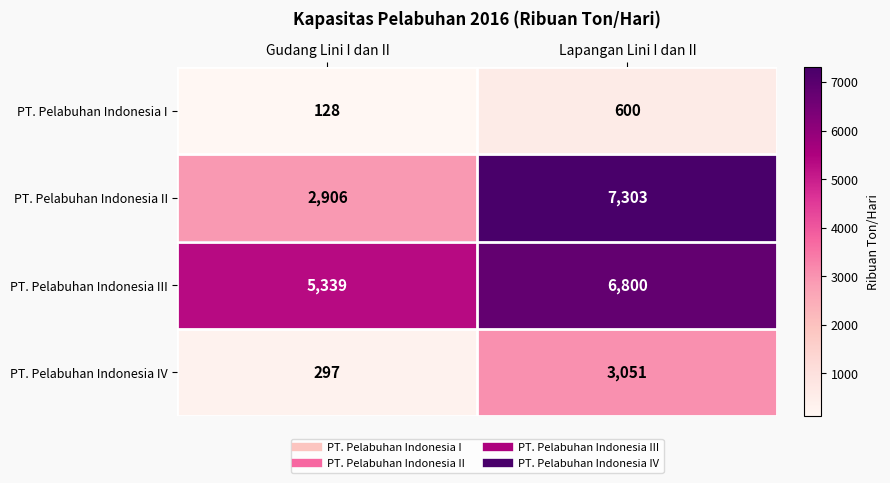

The value of PT. Pelabuhan Indonesia IV at Lapangan Lini I dan II is 3051. True or false?

True